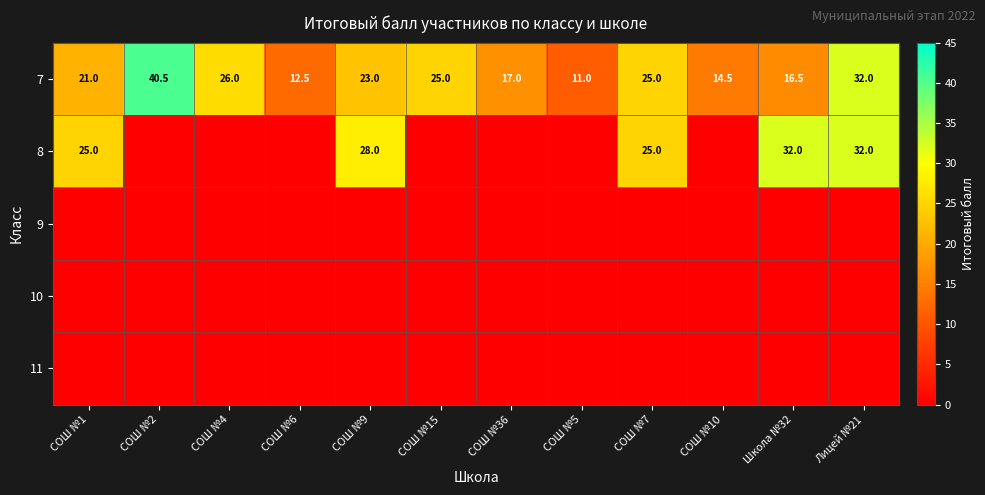

At which label does 7 reach its peak?

СОШ №2